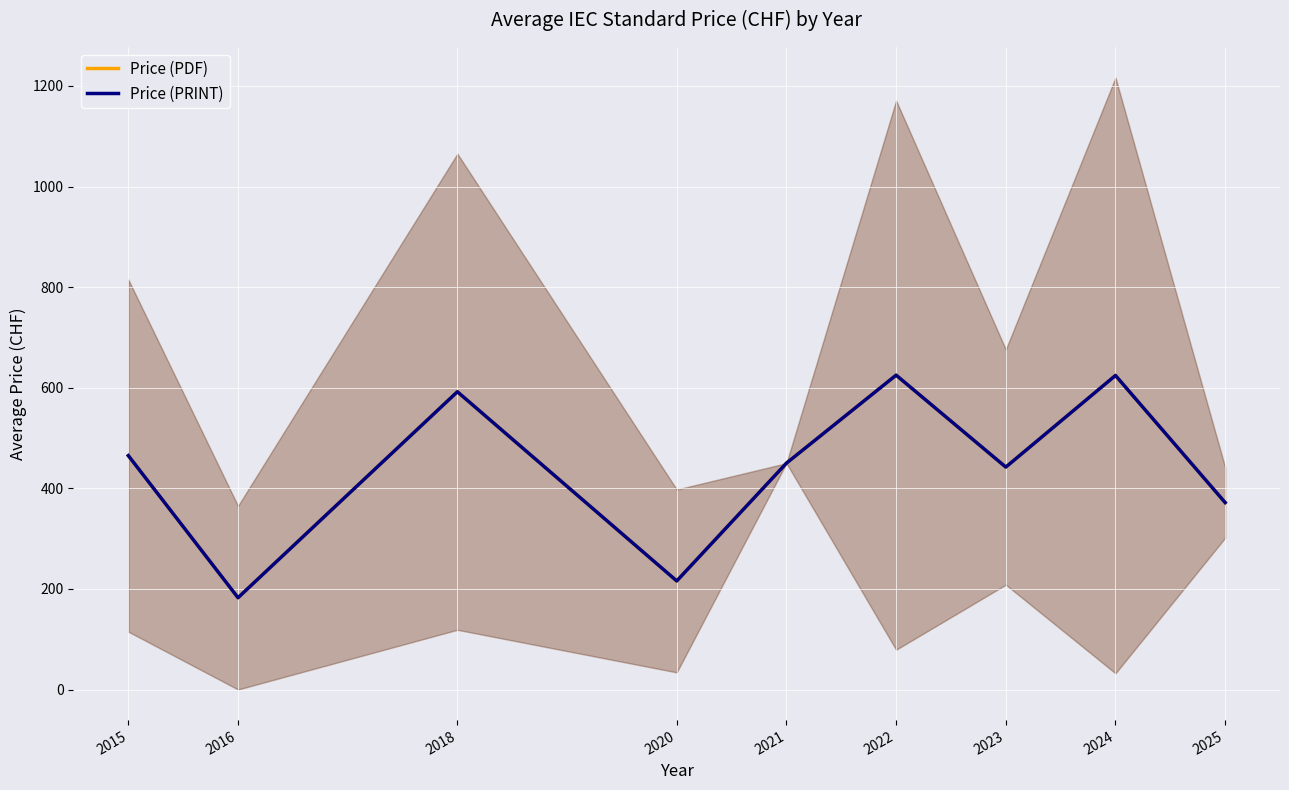

True or false: Price (PRINT) and Price (PDF) cross at least once.

False